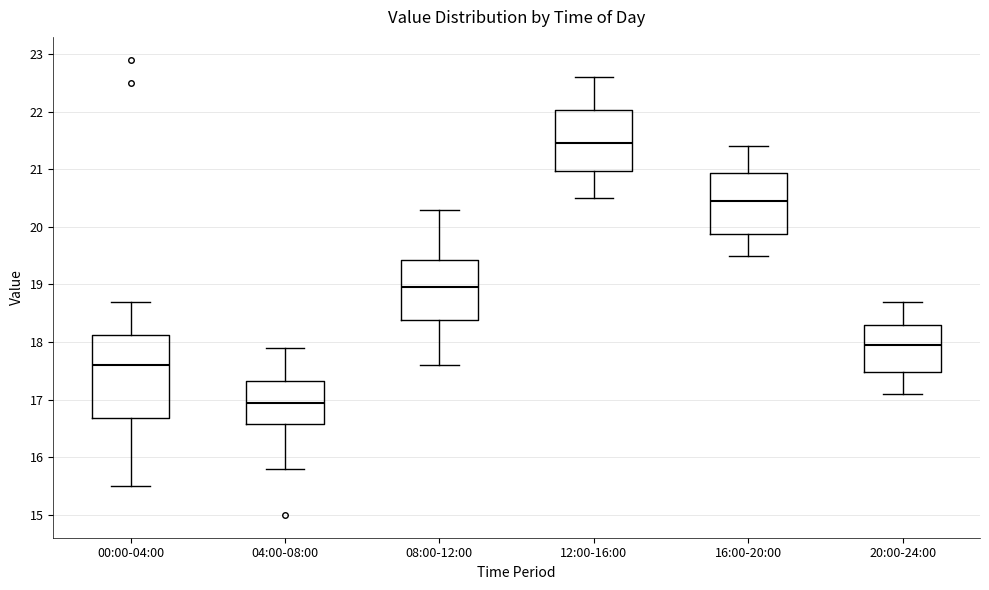

Reading left to right, transcribe this box plot: for each box, give where its median line is, the range the box spans, and where its two whiskers end, as read against the y-axis. The values are not printed on the chart, so give them approximately, as read against the axis.

00:00-04:00: median 17.6, box 16.7 to 18.1, whiskers 15.5 to 18.7
04:00-08:00: median 17.0, box 16.6 to 17.3, whiskers 15.8 to 17.9
08:00-12:00: median 19.0, box 18.4 to 19.4, whiskers 17.6 to 20.3
12:00-16:00: median 21.5, box 21.0 to 22.0, whiskers 20.5 to 22.6
16:00-20:00: median 20.5, box 19.9 to 20.9, whiskers 19.5 to 21.4
20:00-24:00: median 18.0, box 17.5 to 18.3, whiskers 17.1 to 18.7